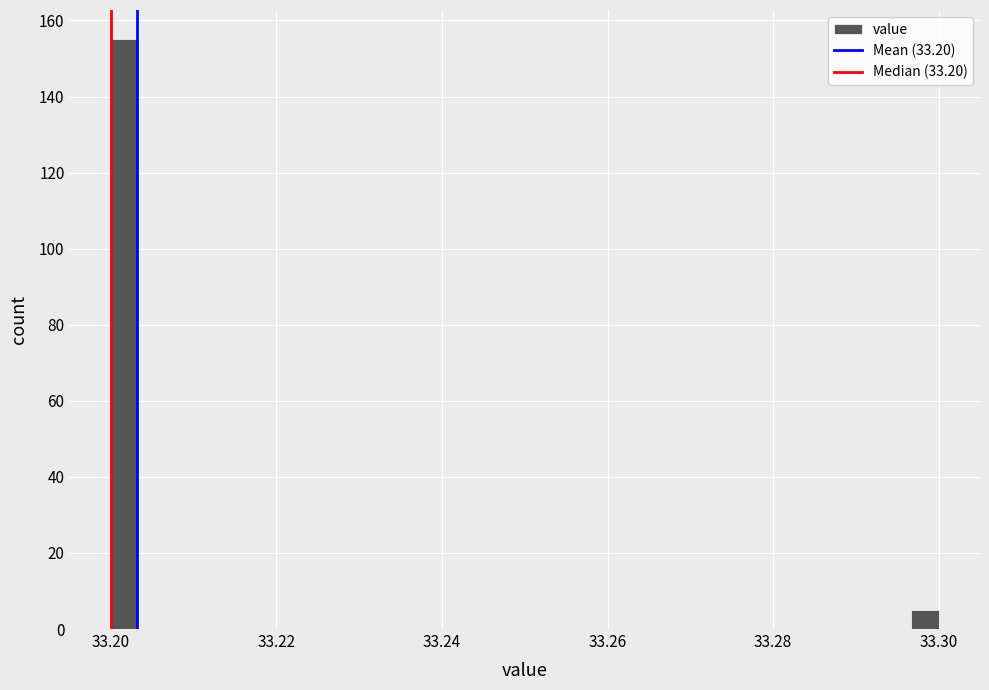

Read against the x-axis, roughly where is the centre of the tallest bar?

33.202